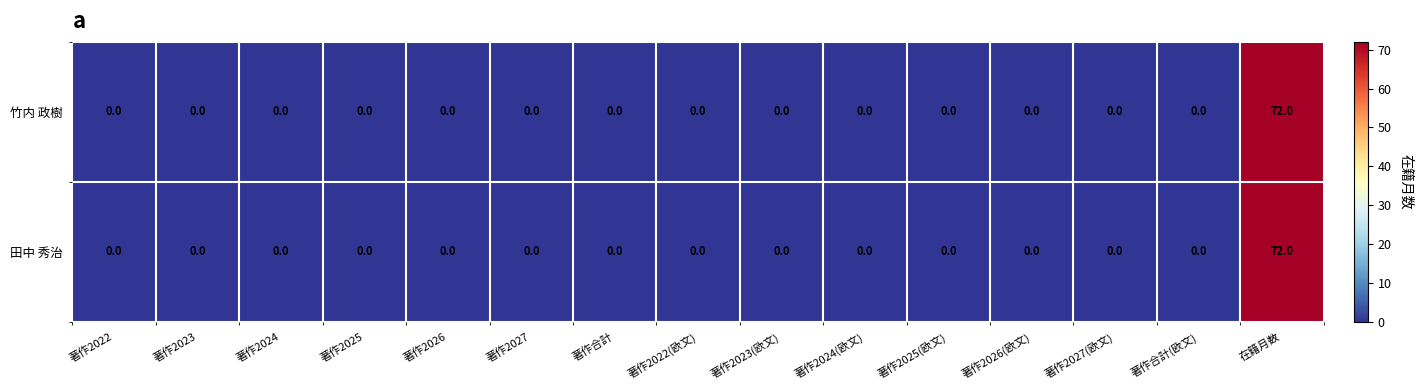

How many series are shown in this chart?

2